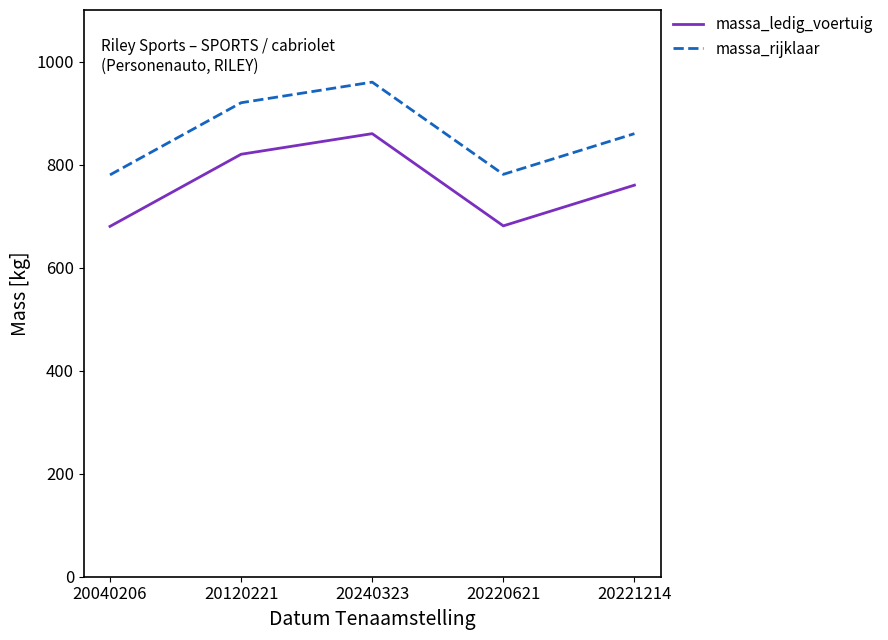

At 20240323, list the series in order from smallest to largest.

massa_ledig_voertuig, massa_rijklaar